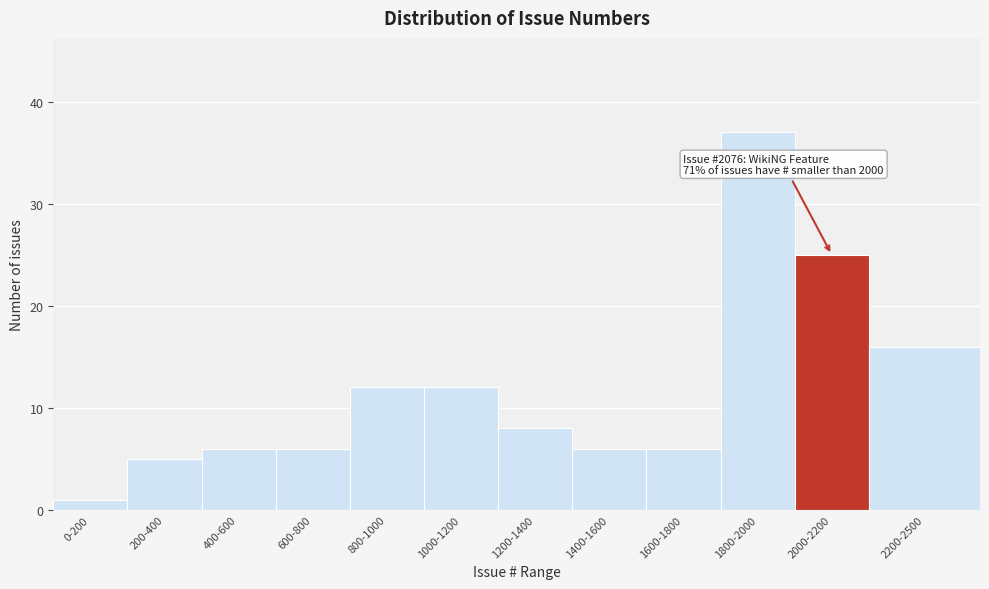

Reading right to left, what are all the values shown in this chart?

2200-2500=16	2000-2200=25	1800-2000=37	1600-1800=6	1400-1600=6	1200-1400=8	1000-1200=12	800-1000=12	600-800=6	400-600=6	200-400=5	0-200=1